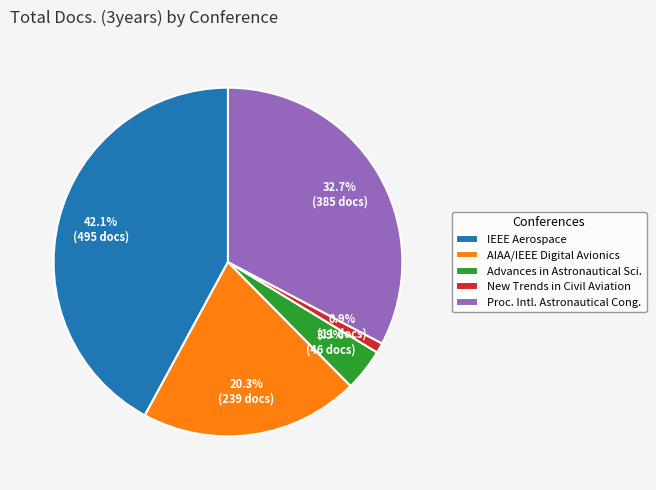

The New Trends in Civil Aviation slice represents 15% of the pie. True or false?

False